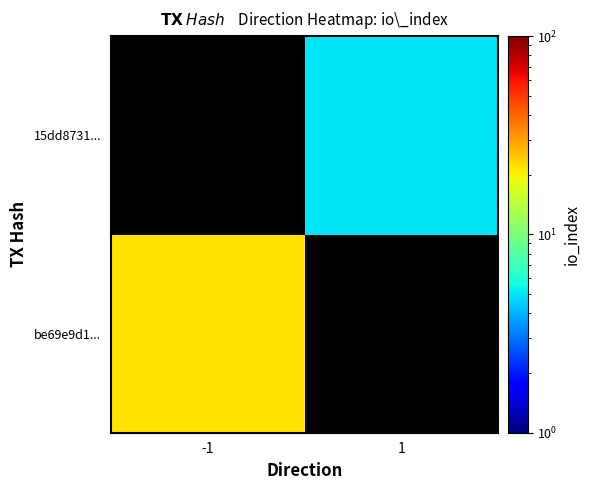

The value of be69e9d1... at -1 is 37.5. True or false?

False